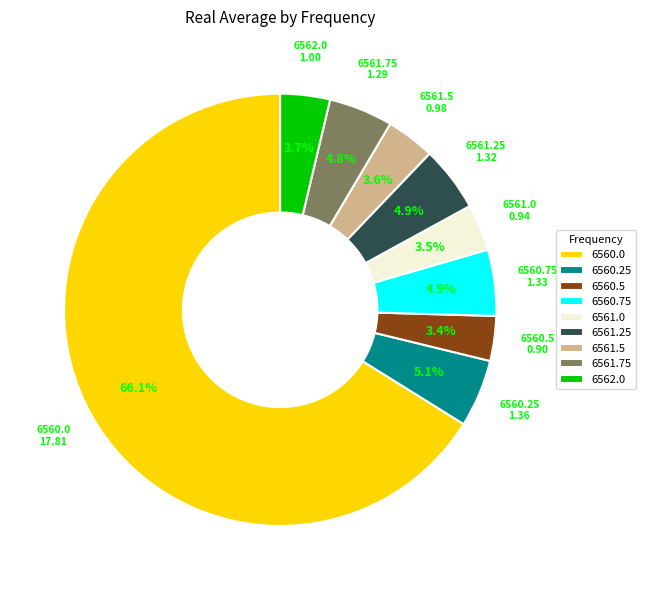

How many slices are in this pie chart?

9